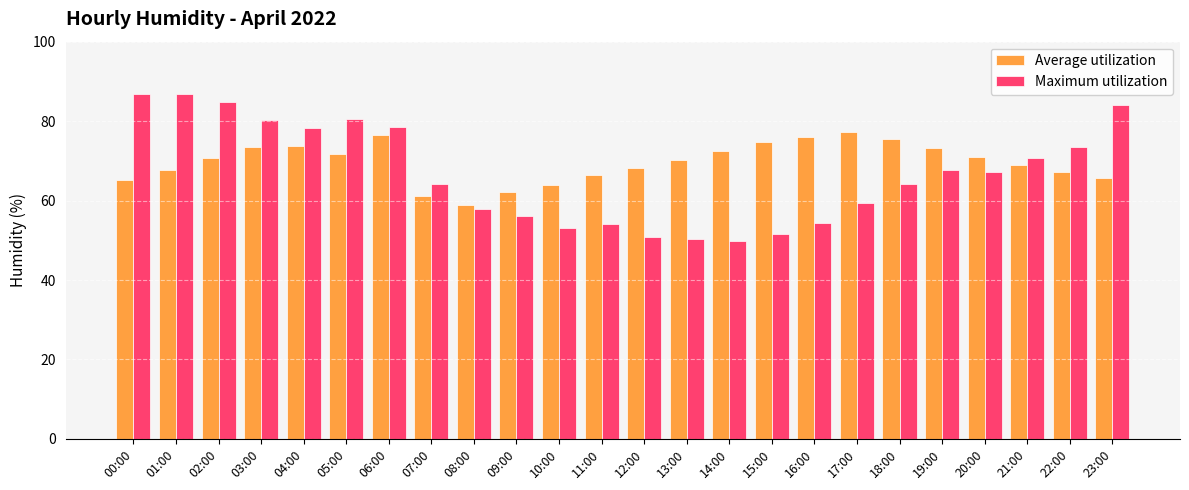

Rank the series at 12:00 from lowest to highest value.

Maximum utilization, Average utilization